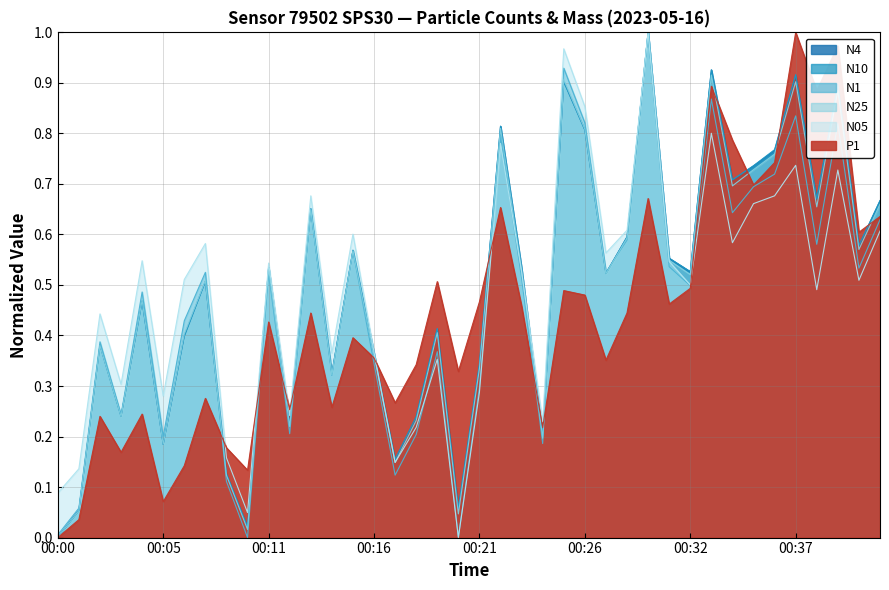

At how many categories does at least one series exceed 0?

40